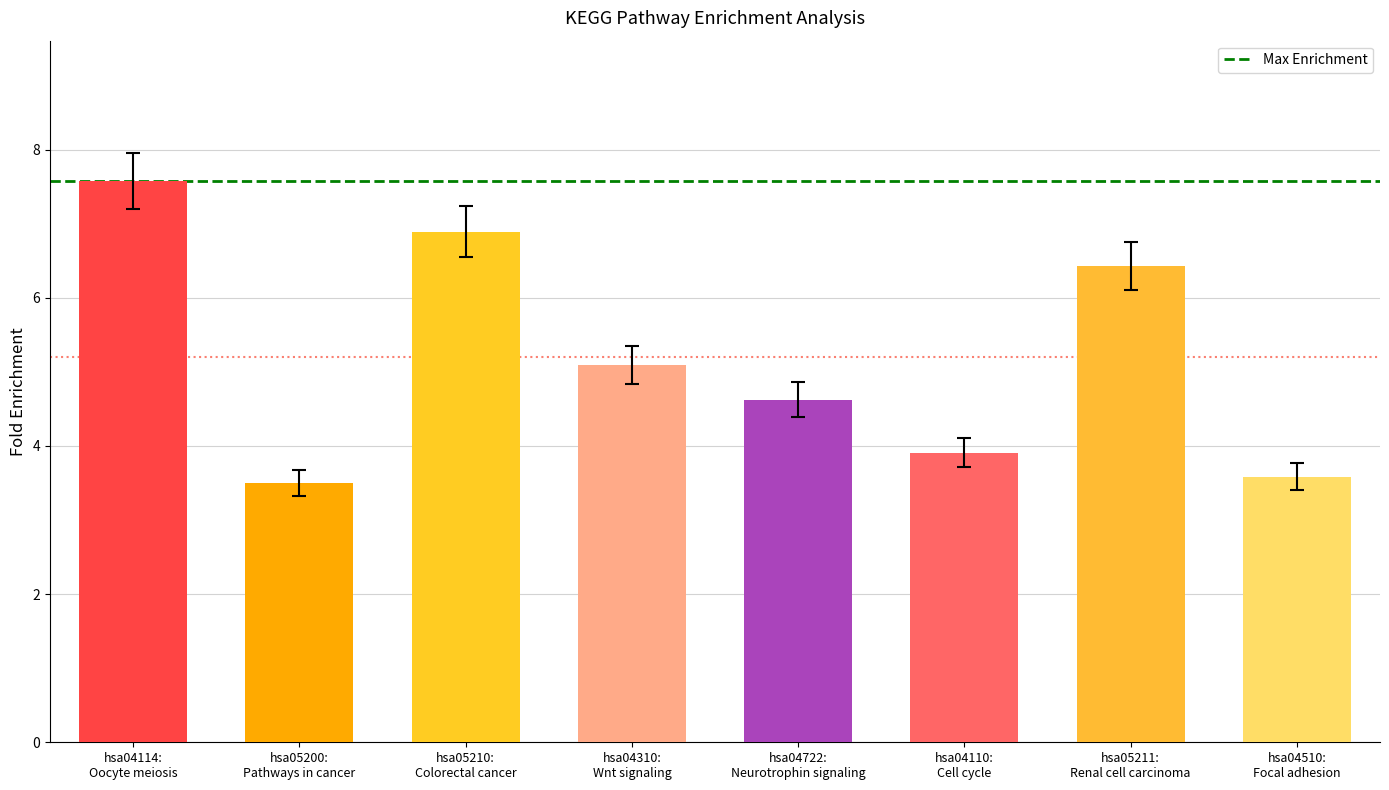

What is the difference between the maximum and minimum values?

4.1